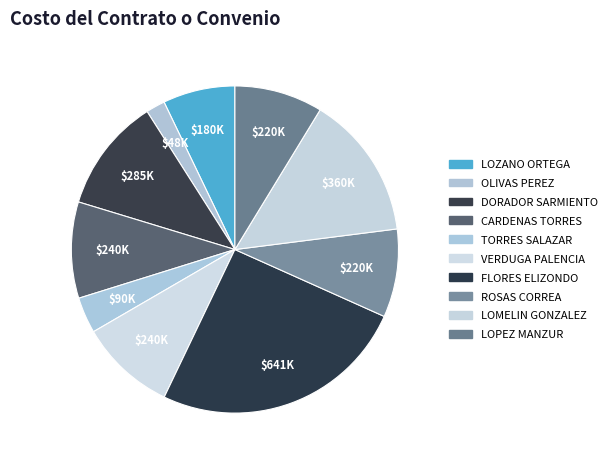

What percentage do OLIVAS PEREZ and ROSAS CORREA together represent?

10.6%